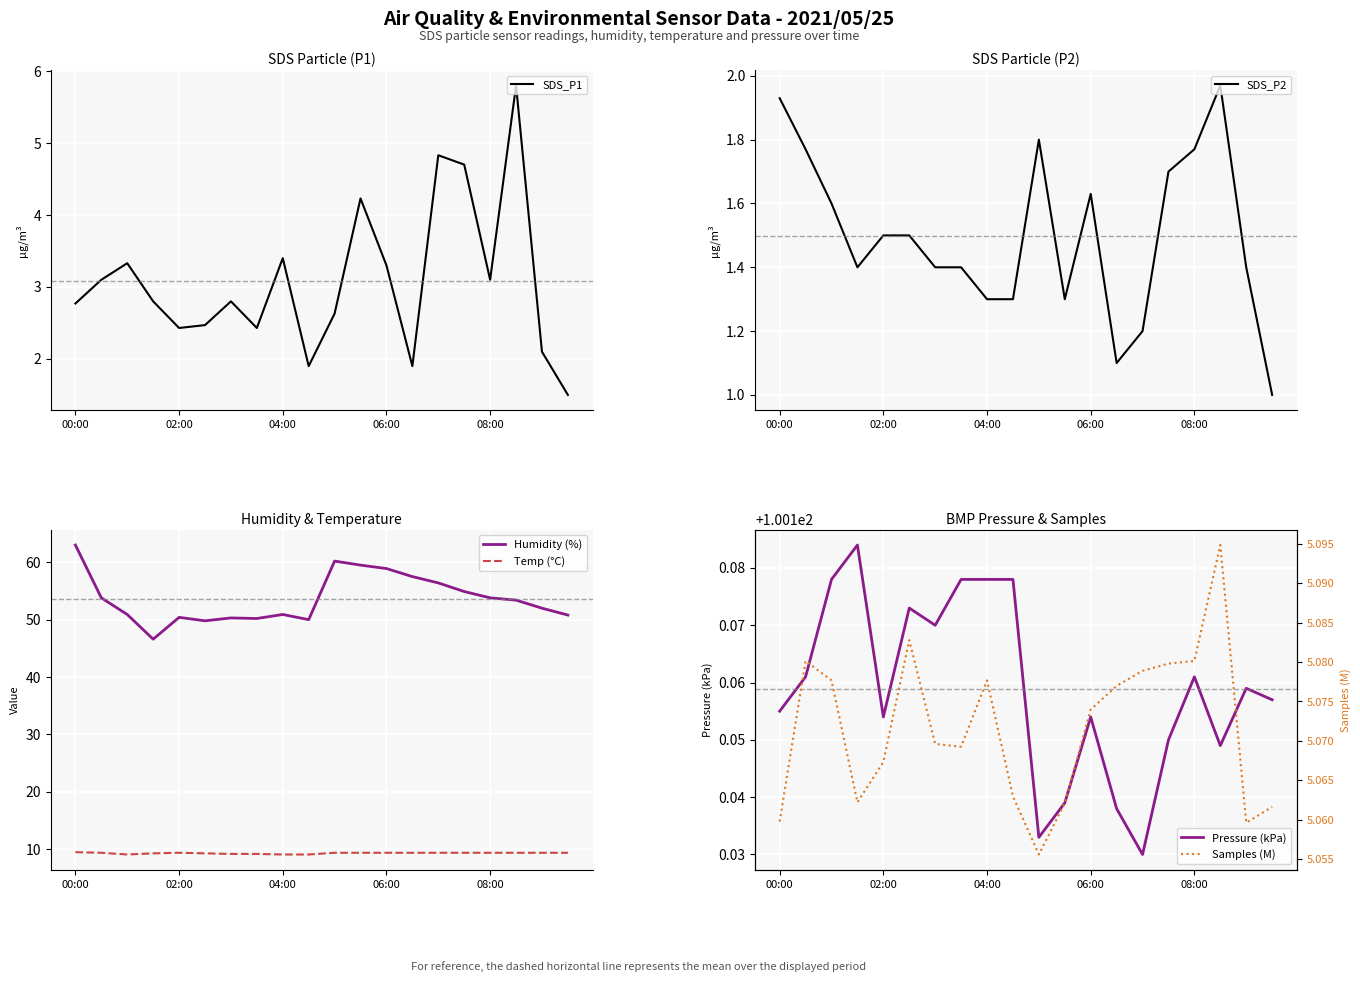

Is it true that SDS_P2 equals 1.2 at 14?

True